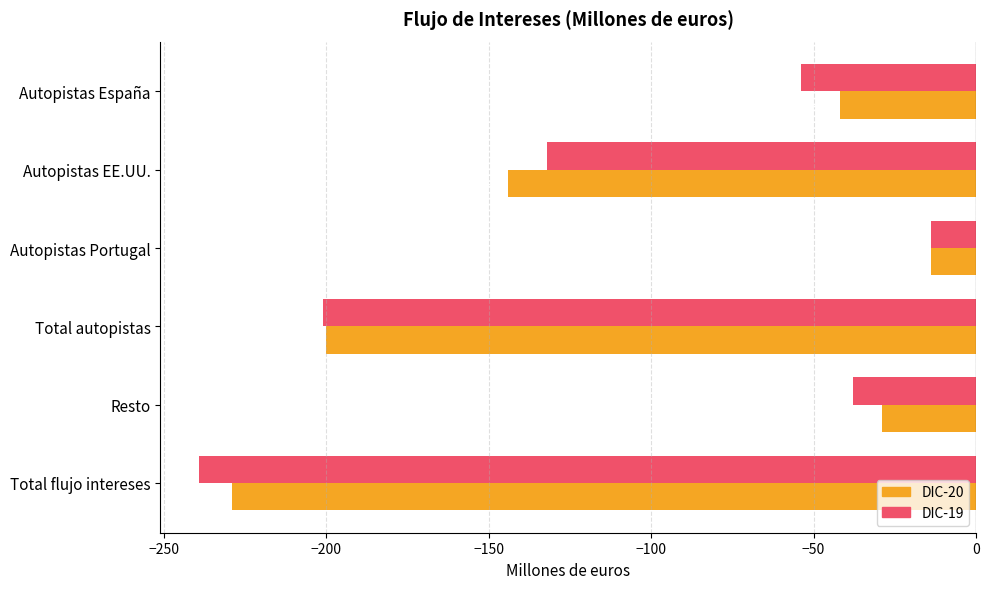

Rank the categories by DIC-19 value from lowest to highest.

Total flujo intereses, Total autopistas, Autopistas EE.UU., Autopistas España, Resto, Autopistas Portugal